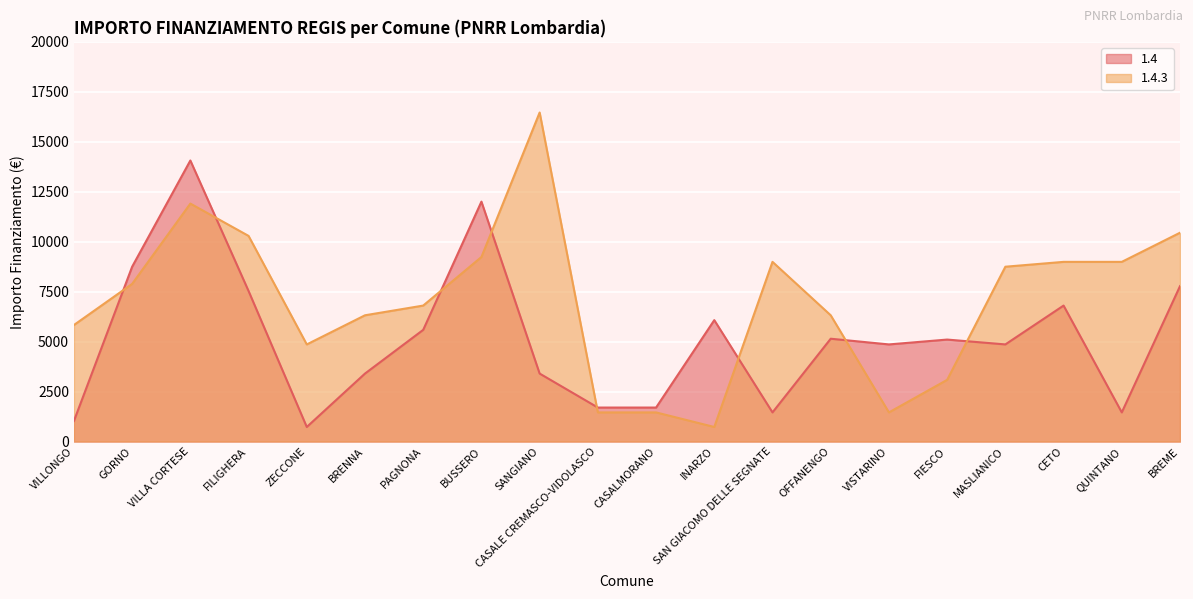

The 1.4 series shows 8748 at GORNO. True or false?

True